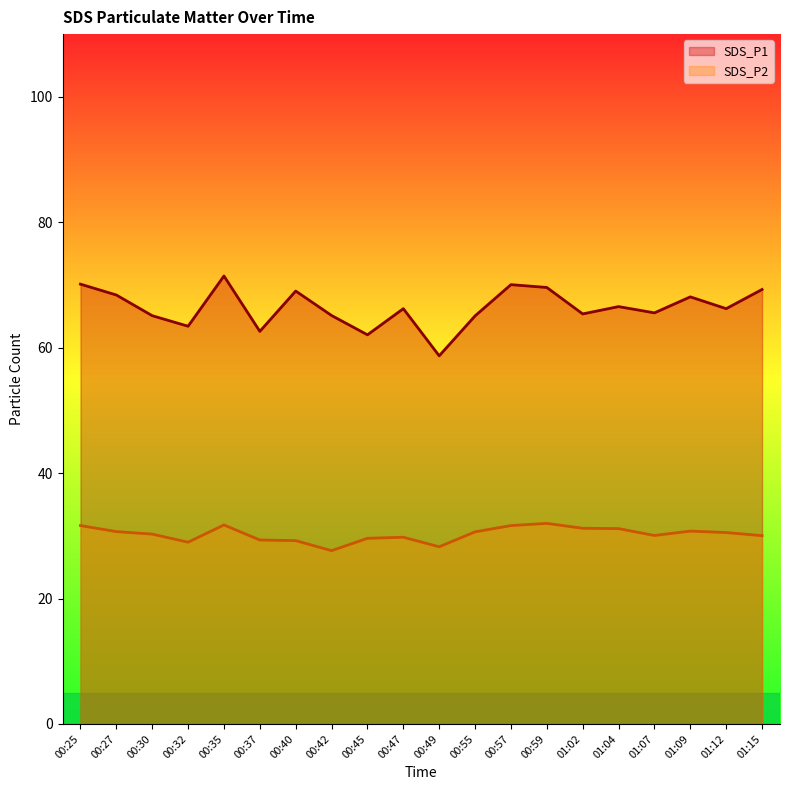

At which label does SDS_P2 reach its peak?

00:59